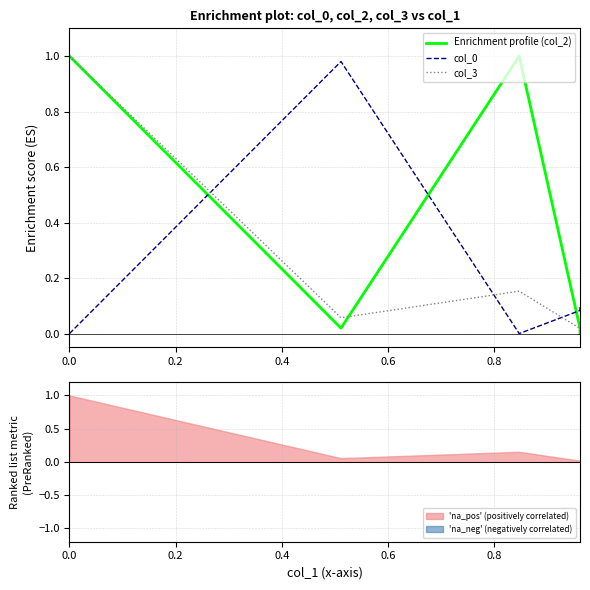

True or false: col_0 and col_2 intersect in this chart.

True